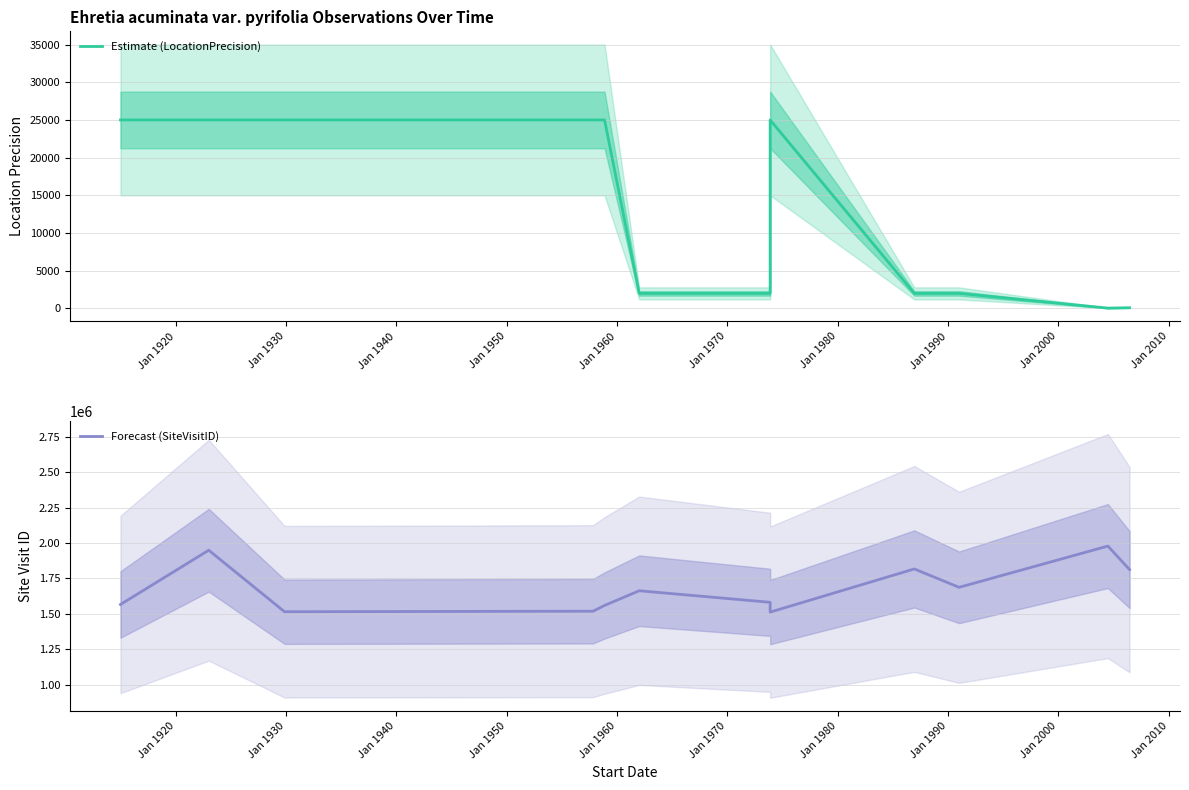

List the series in order of their overall mean, lowest first.

Estimate (LocationPrecision), Forecast (SiteVisitID)